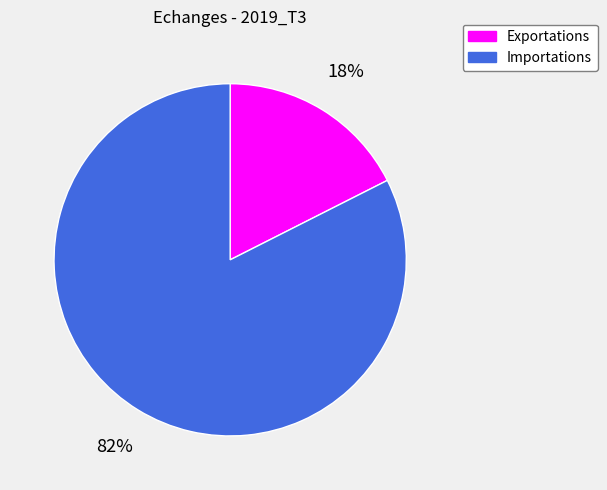

To the nearest percent, what is the average slice percentage?

50%